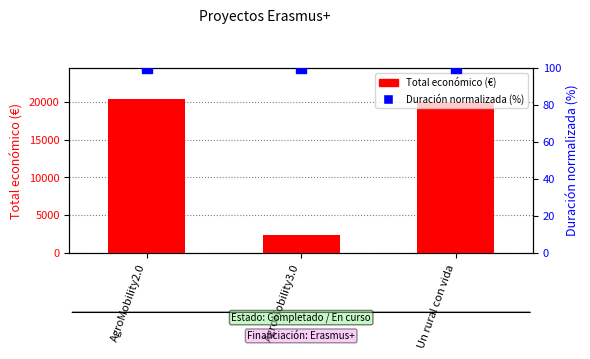

At how many categories does at least one series exceed 11756?

2